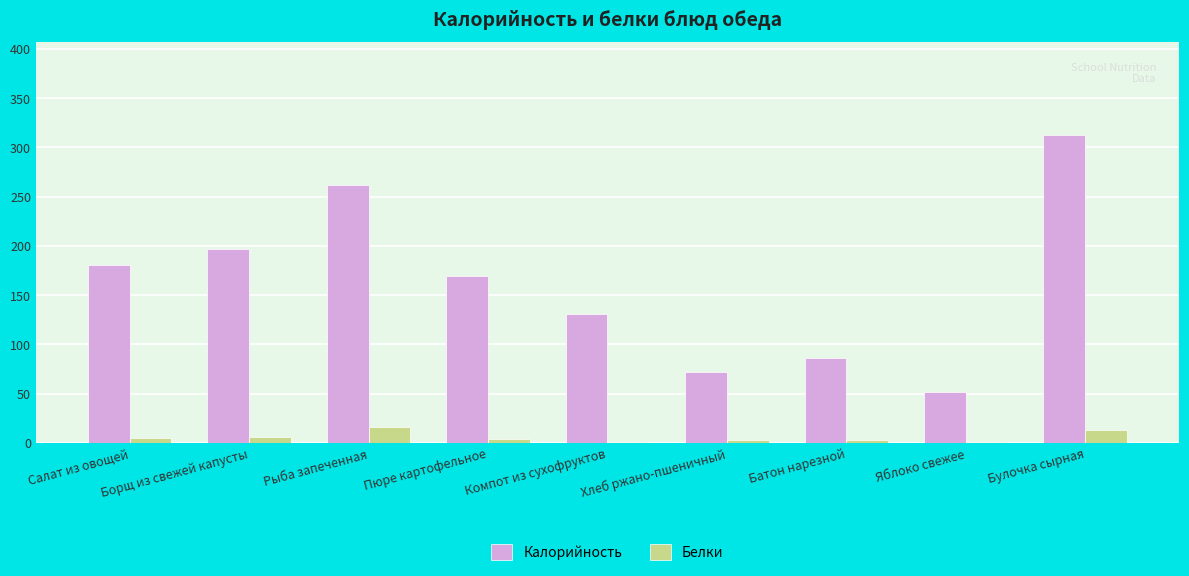

What is the maximum value shown in the chart?

313.0